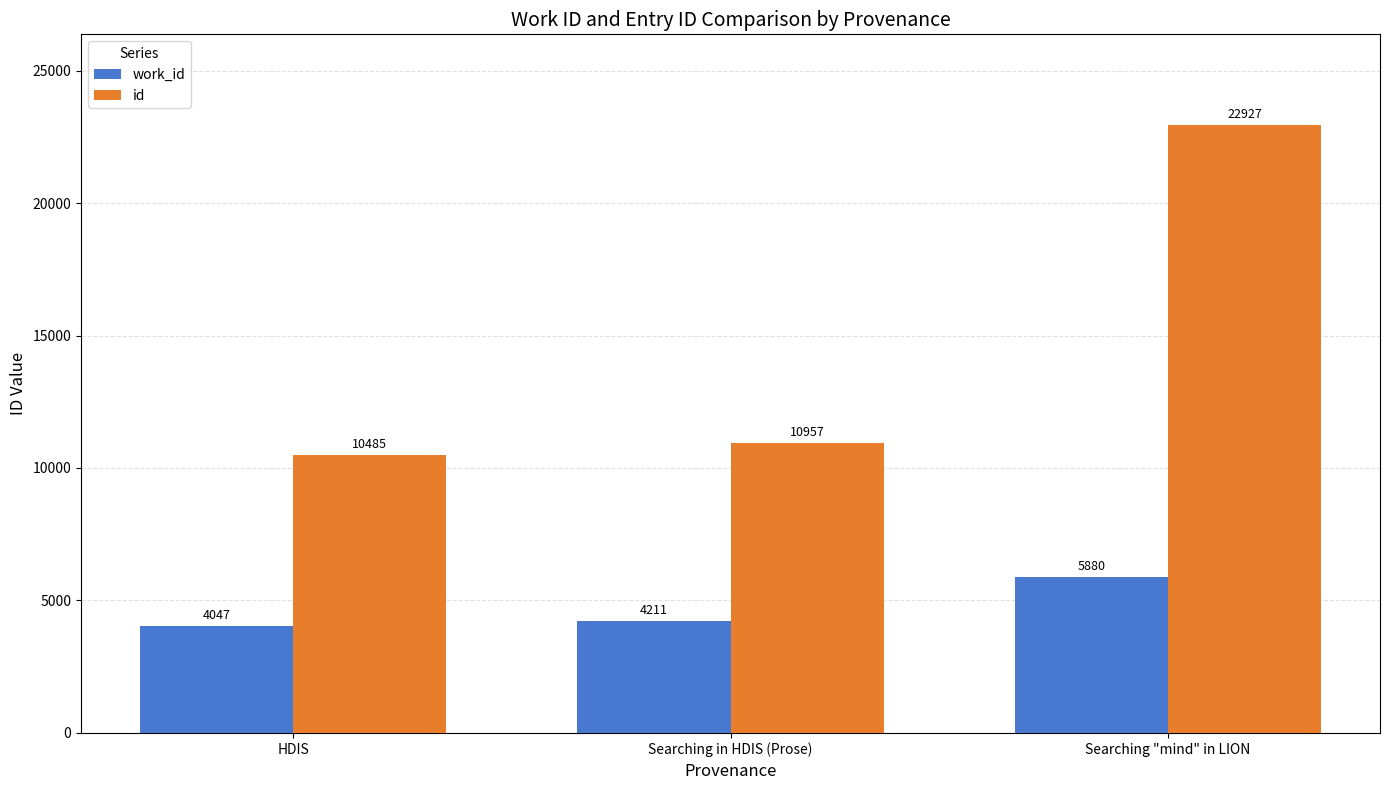

Reading left to right, what are all the values shown in this chart?

work_id: HDIS=4047	Searching in HDIS (Prose)=4211	Searching "mind" in LION=5880
id: HDIS=10485	Searching in HDIS (Prose)=10957	Searching "mind" in LION=22927